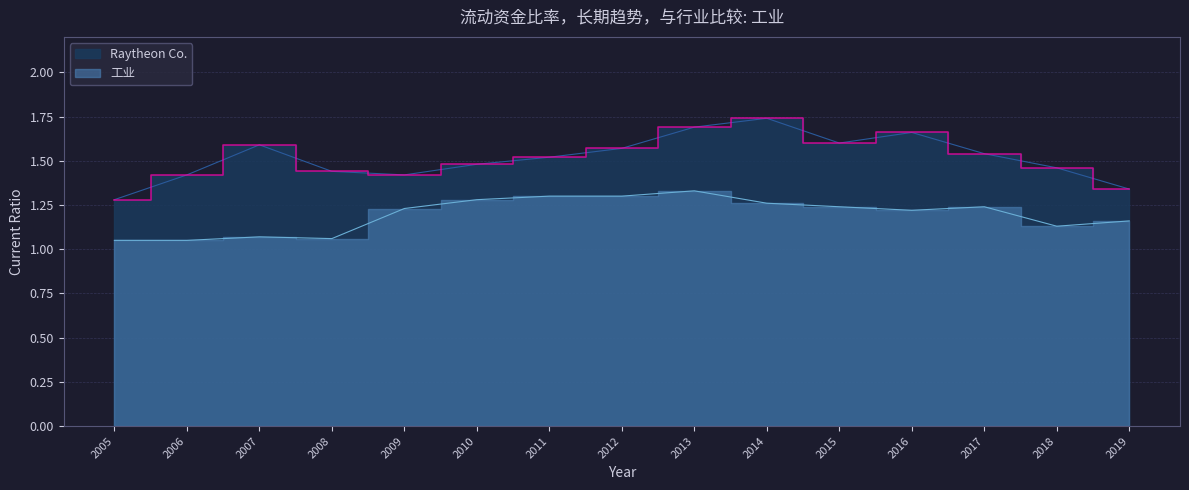

What is the value of the Industry point at the 5th from the left?

1.2